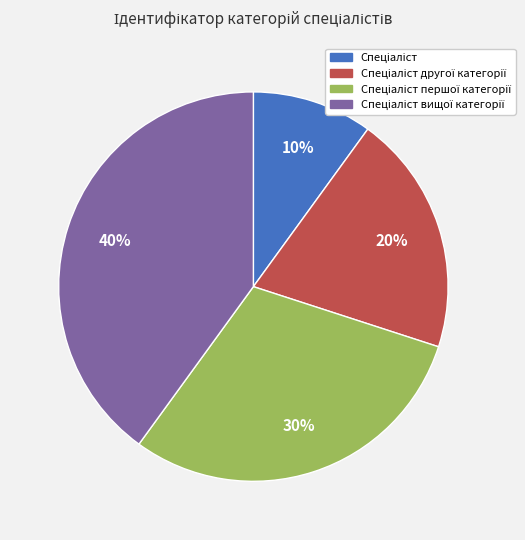

To the nearest percent, what is the average slice percentage?

25%